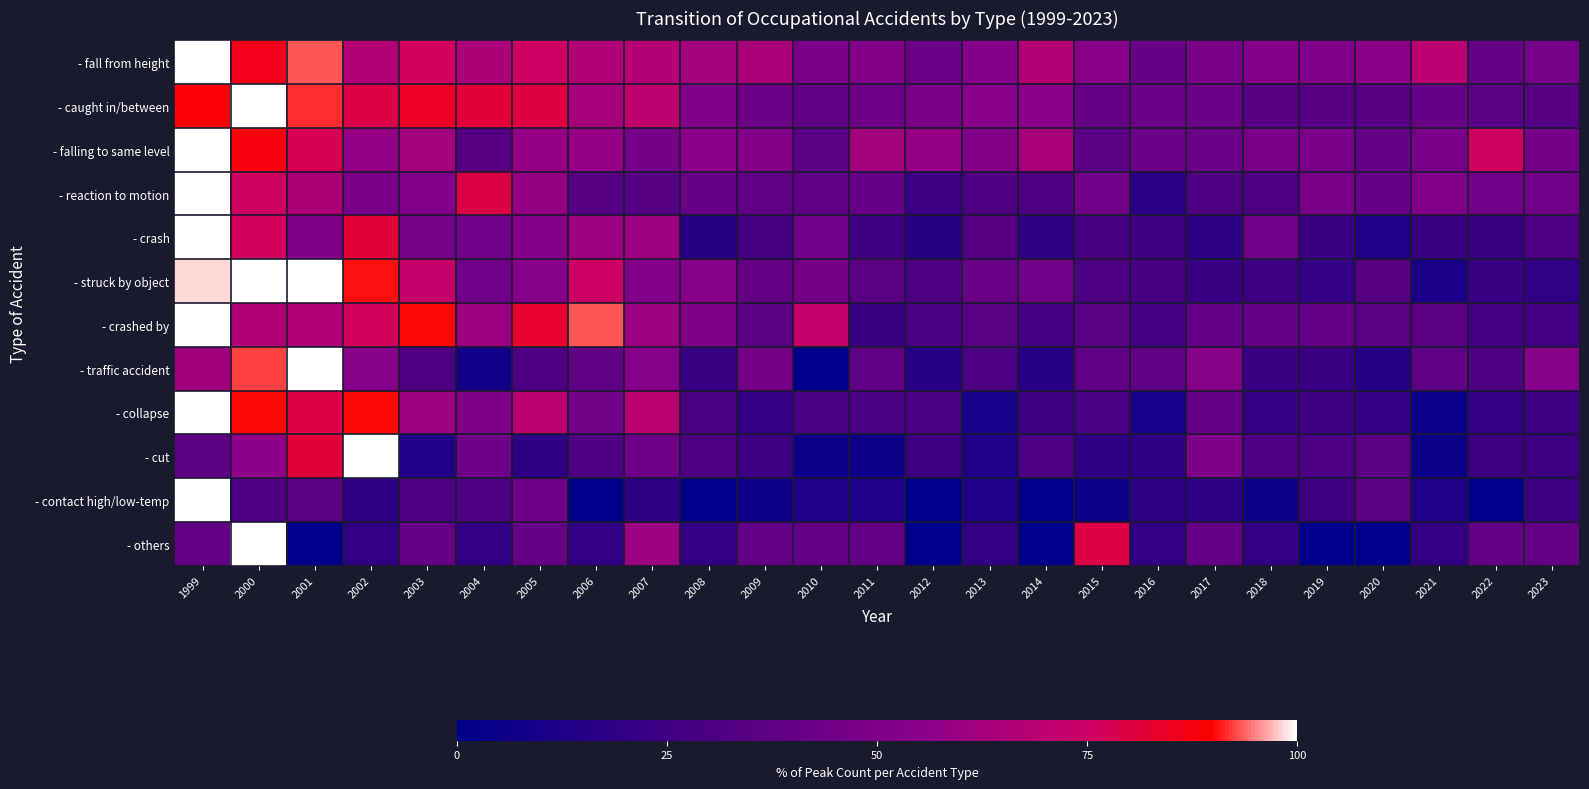

Which label corresponds to the smallest value in the chart?

2010